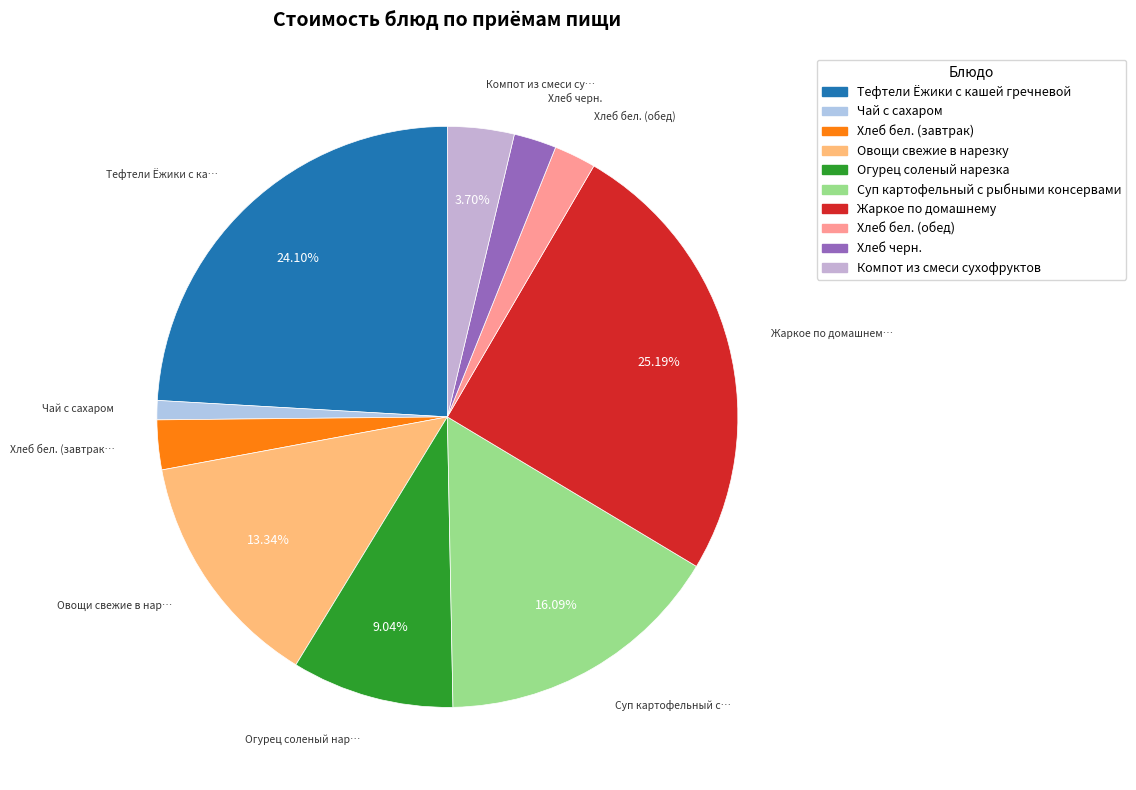

Which slice is the smallest?

Чай с сахаром